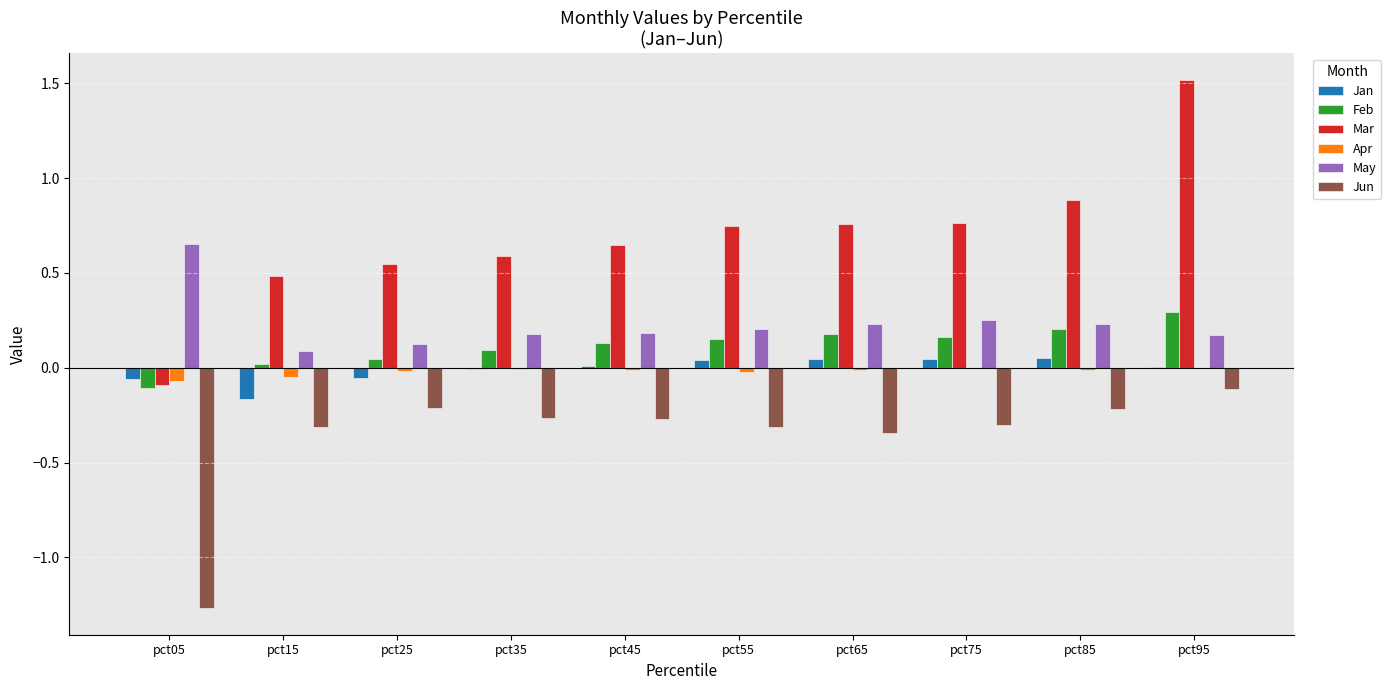

Count the number of categories in the chart.

10